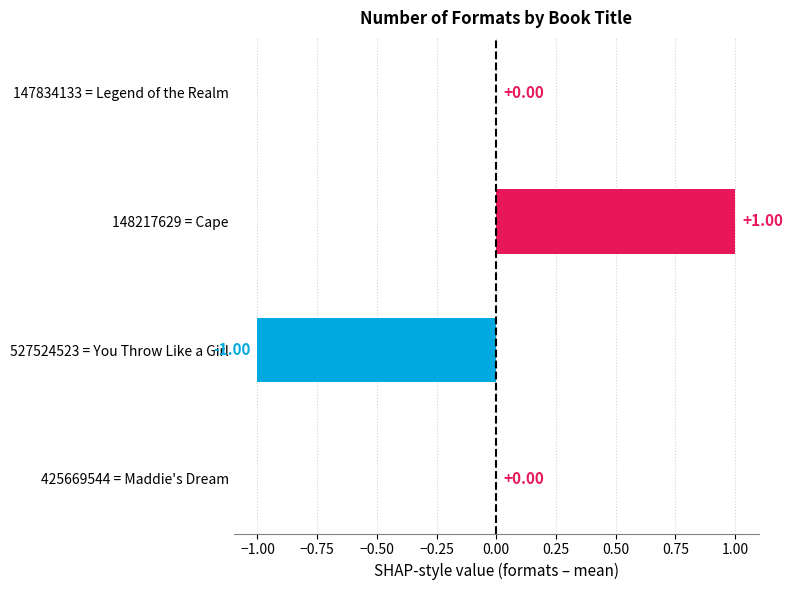

What is the change in value from 527524523 = You Throw Like a Girl to 425669544 = Maddie's Dream?

+1